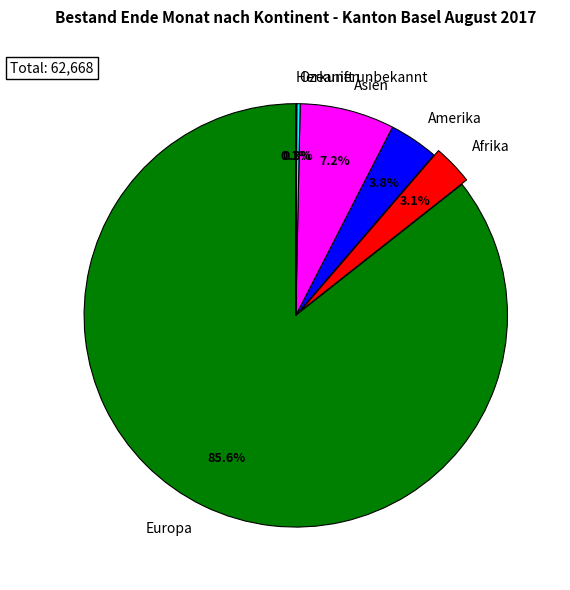

Which slice is the largest?

Europa